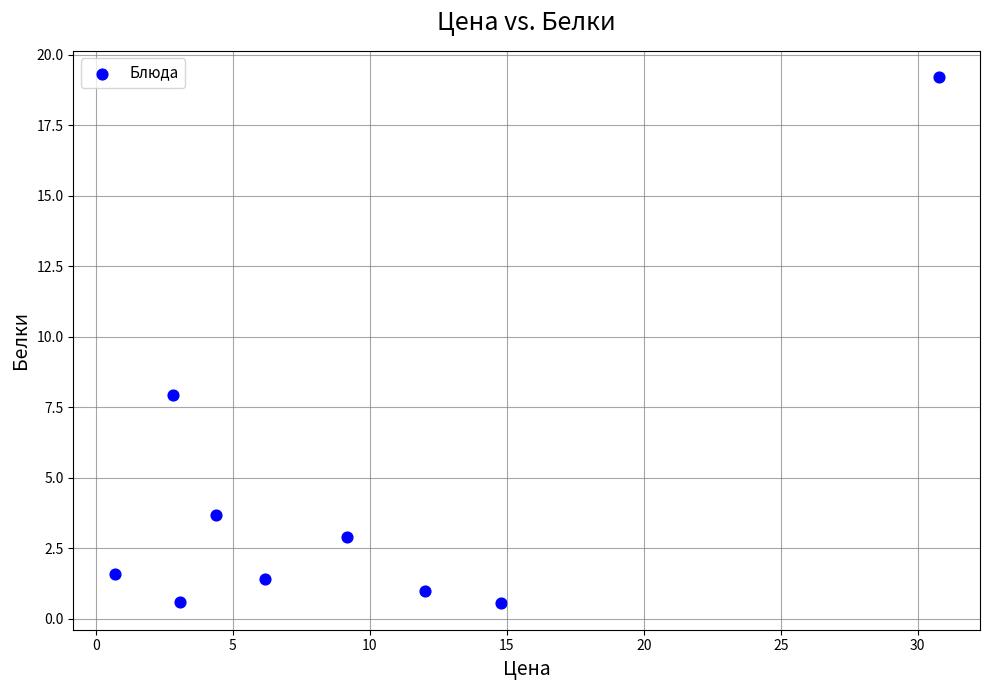

What Y value in the scatter plot is closest to 9?

7.9